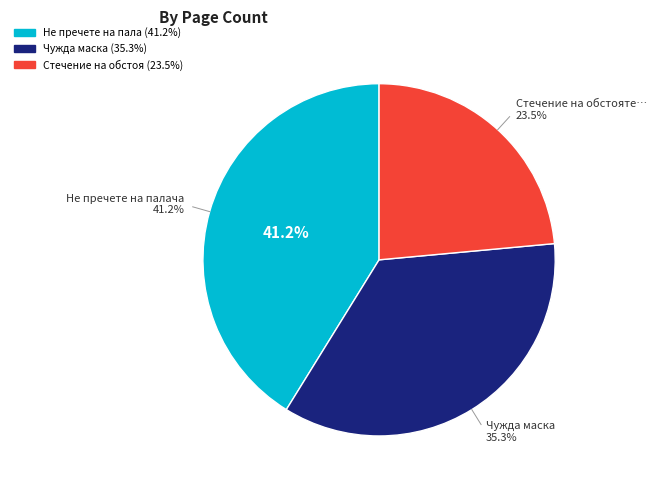

To the nearest percent, what is the difference between the largest and smallest slice percentages?

18%